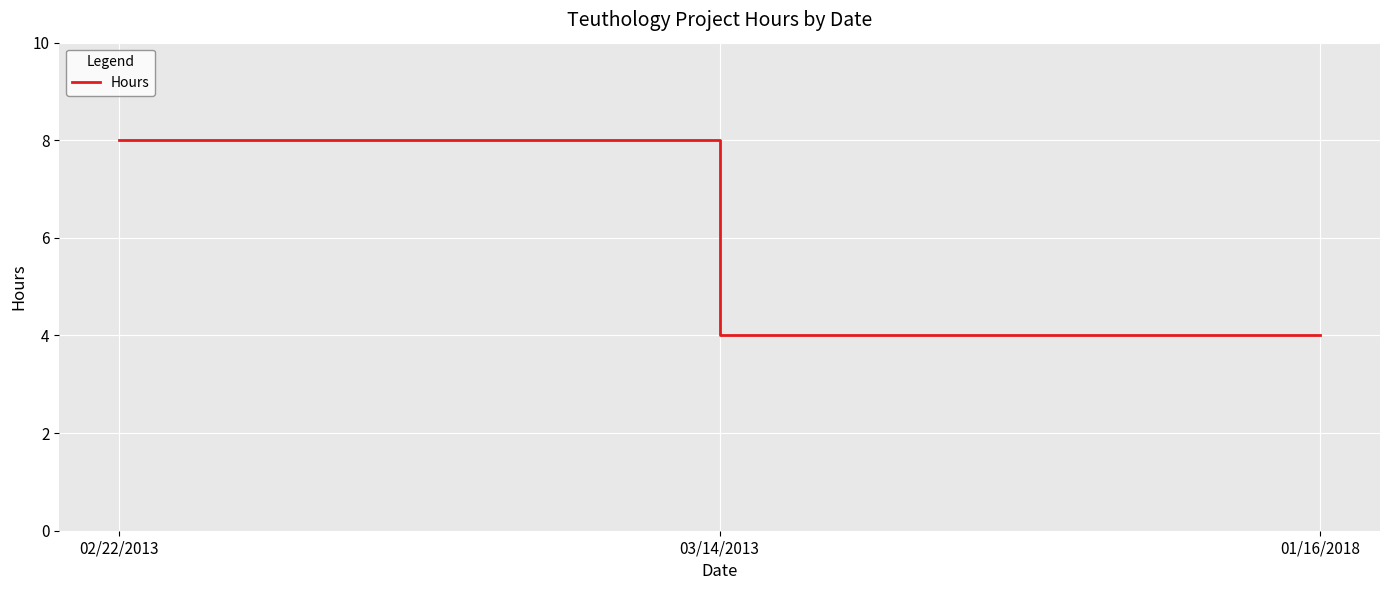

What is the difference between the maximum and minimum values?

4